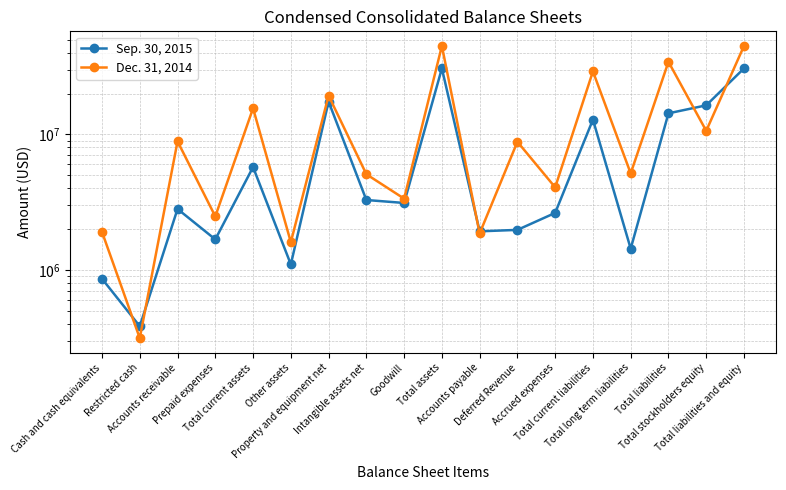

In Sep. 30, 2015, how many points are lower than both neighbors (excluding endpoints)?

6